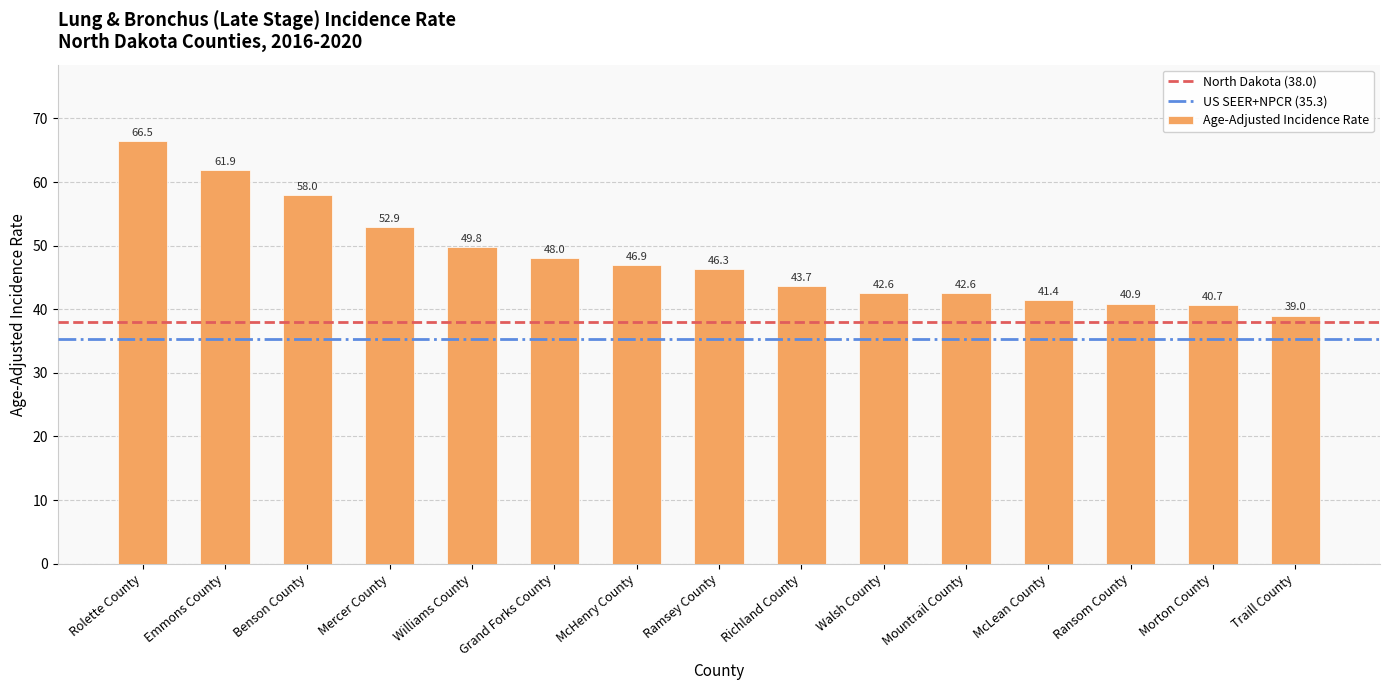

Between Ransom County and McLean County, which is larger?

McLean County